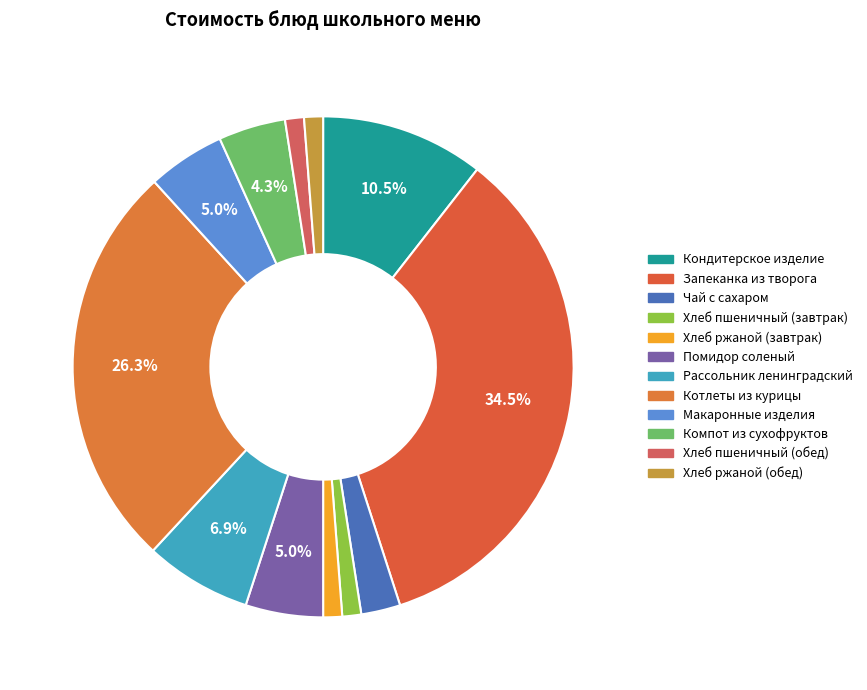

What is the smallest slice in the pie chart?

Хлеб пшеничный (завтрак)